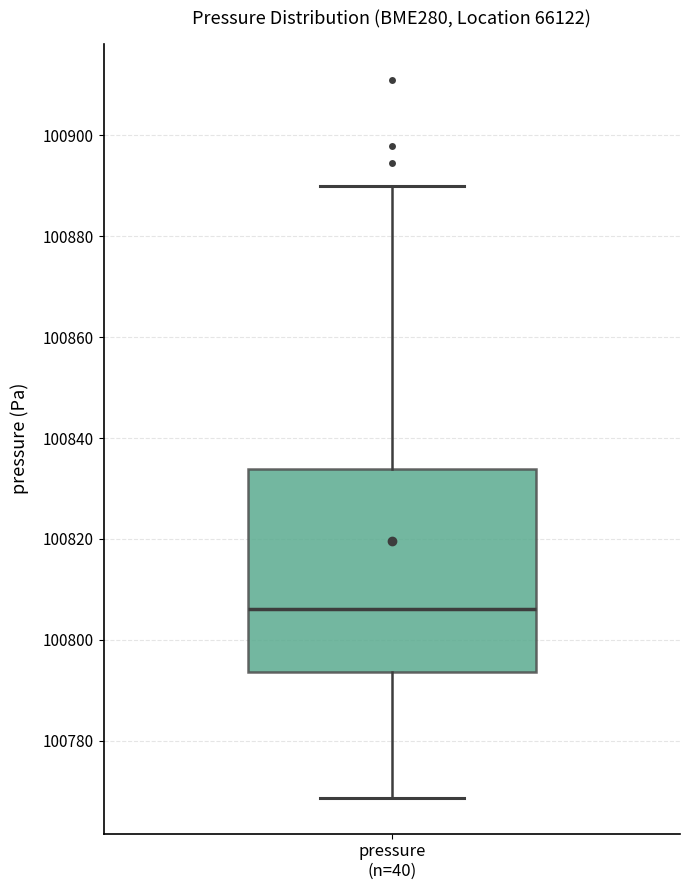

Transcribe this box plot: give where the median line is, the range the box spans, and where the two whiskers end, as read against the y-axis. The values are not printed on the chart, so give them approximately, as read against the axis.

median 100806, box 100794 to 100834, whiskers 100768 to 100890